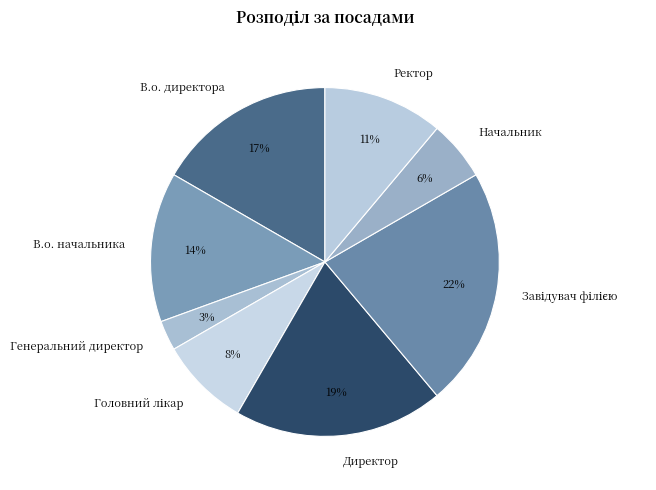

Which has a higher value, В.о. начальника or Ректор?

В.о. начальника